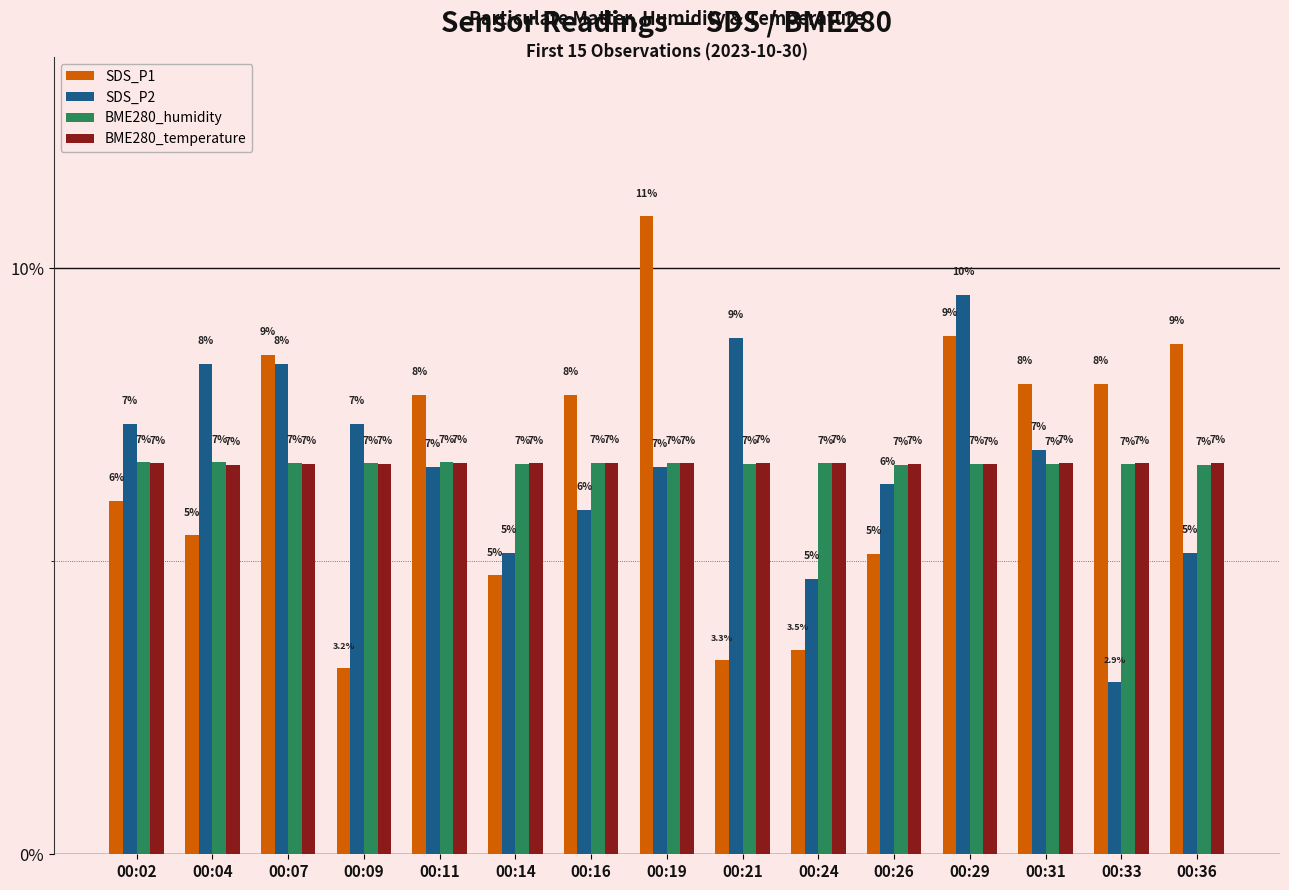

How many bars are there in each group?

4